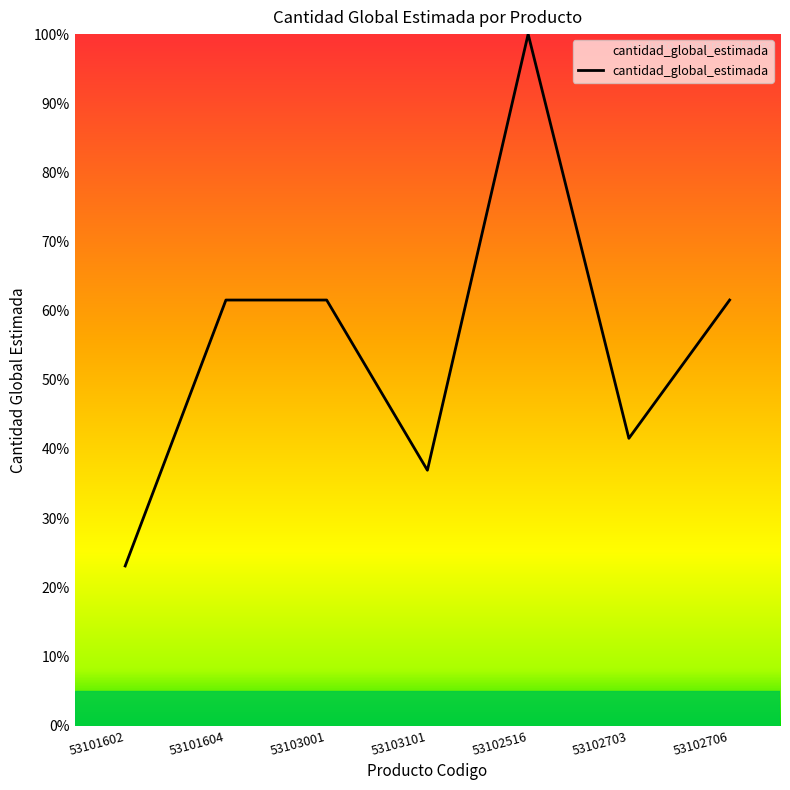

How many categories are shown in the chart?

7